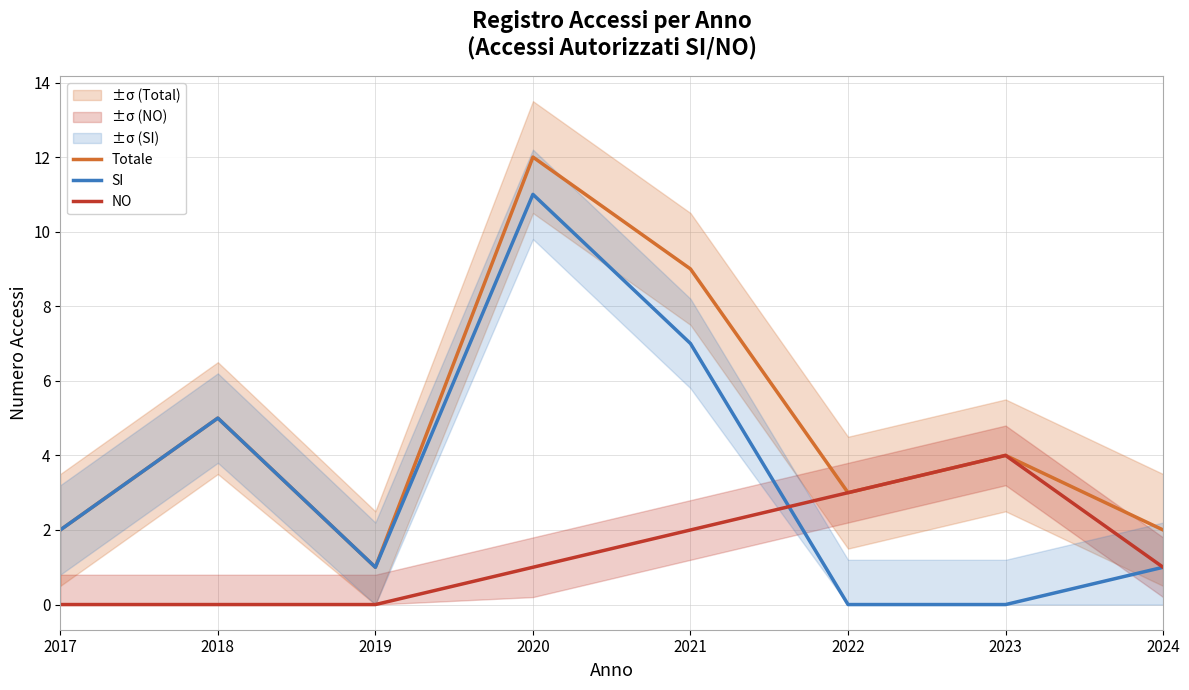

At how many categories does at least one series exceed 7?

2